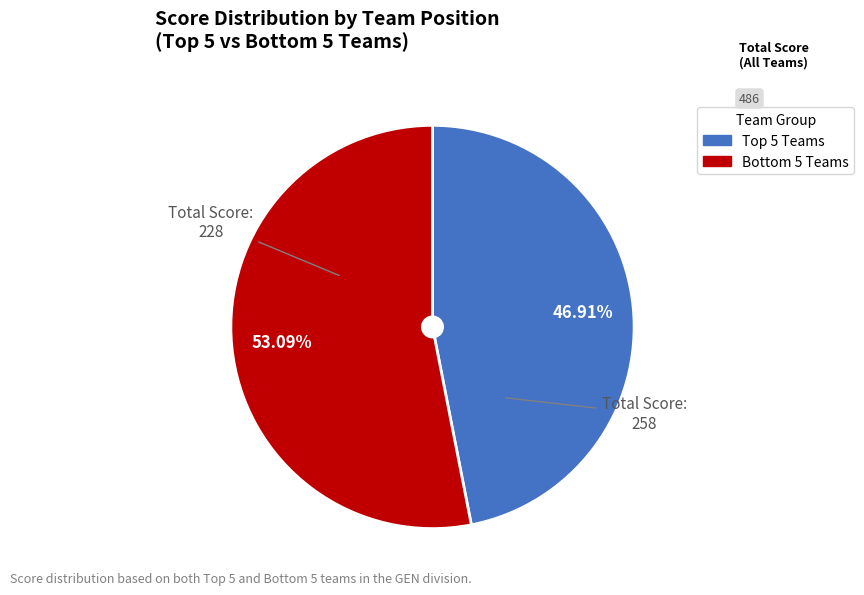

Is there any slice that represents more than half of the pie?

Yes